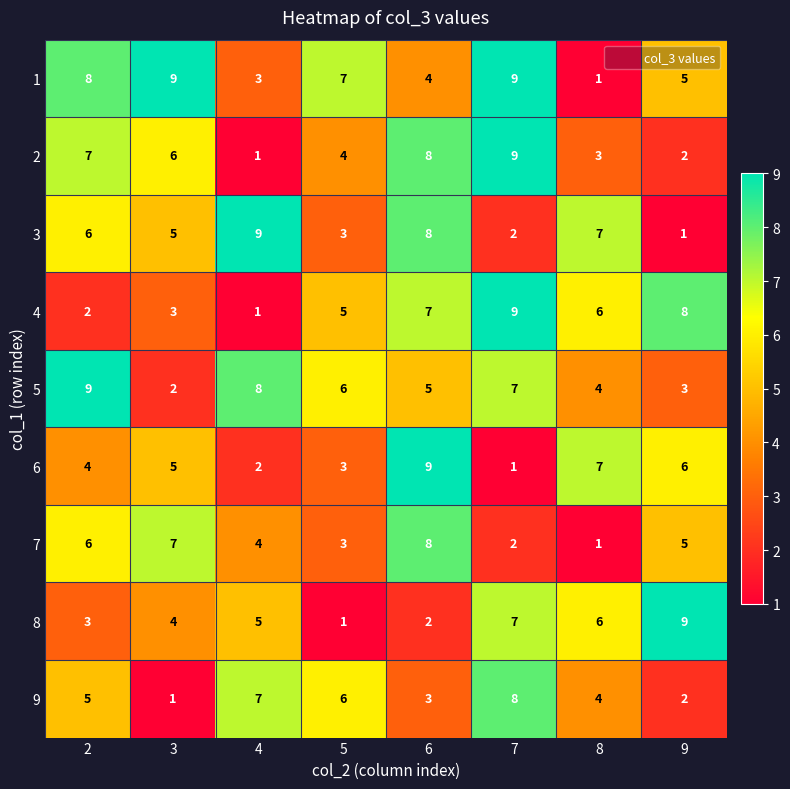

What value does the 8 series have at 9?

9